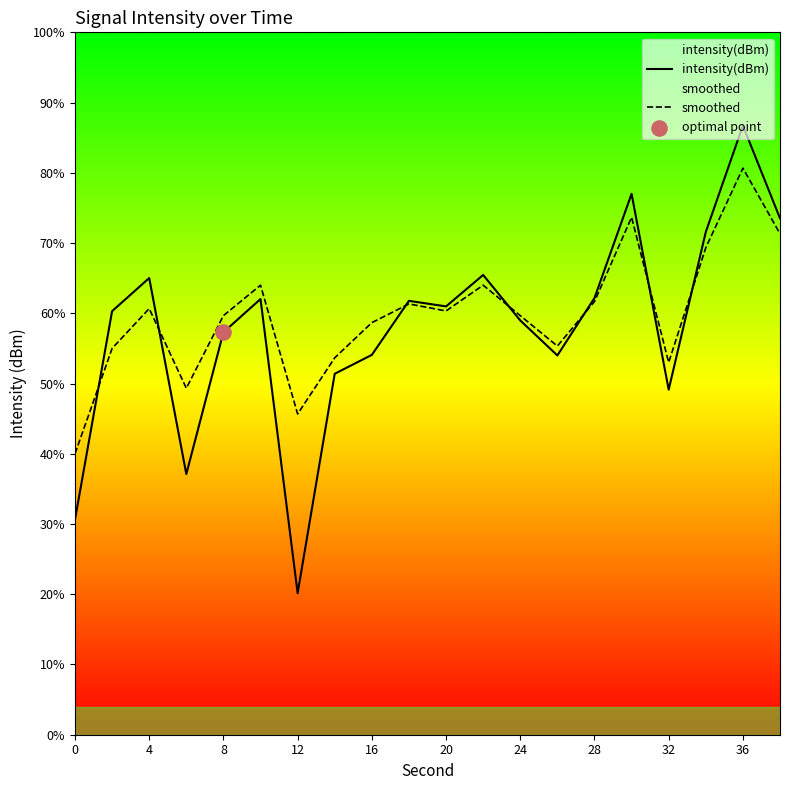

Which series has the largest total across all categories?

smoothed